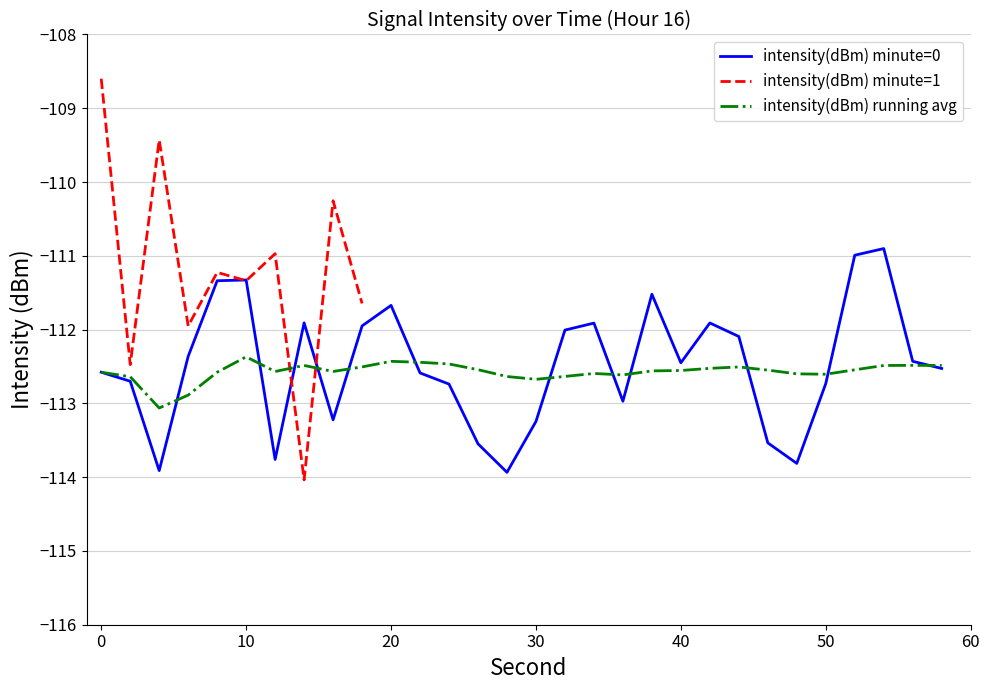

Reading left to right, what are all the values shown in this chart?

0=-112.6	2=-112.7	4=-113.9	6=-112.4	8=-111.3	10=-111.3	12=-113.8	14=-111.9	16=-113.2	18=-112.0	20=-111.7	22=-112.6	24=-112.7	26=-113.5	28=-113.9	30=-113.2	32=-112.0	34=-111.9	36=-113.0	38=-111.5	40=-112.4	42=-111.9	44=-112.1	46=-113.5	48=-113.8	50=-112.7	52=-111.0	54=-110.9	56=-112.4	58=-112.5